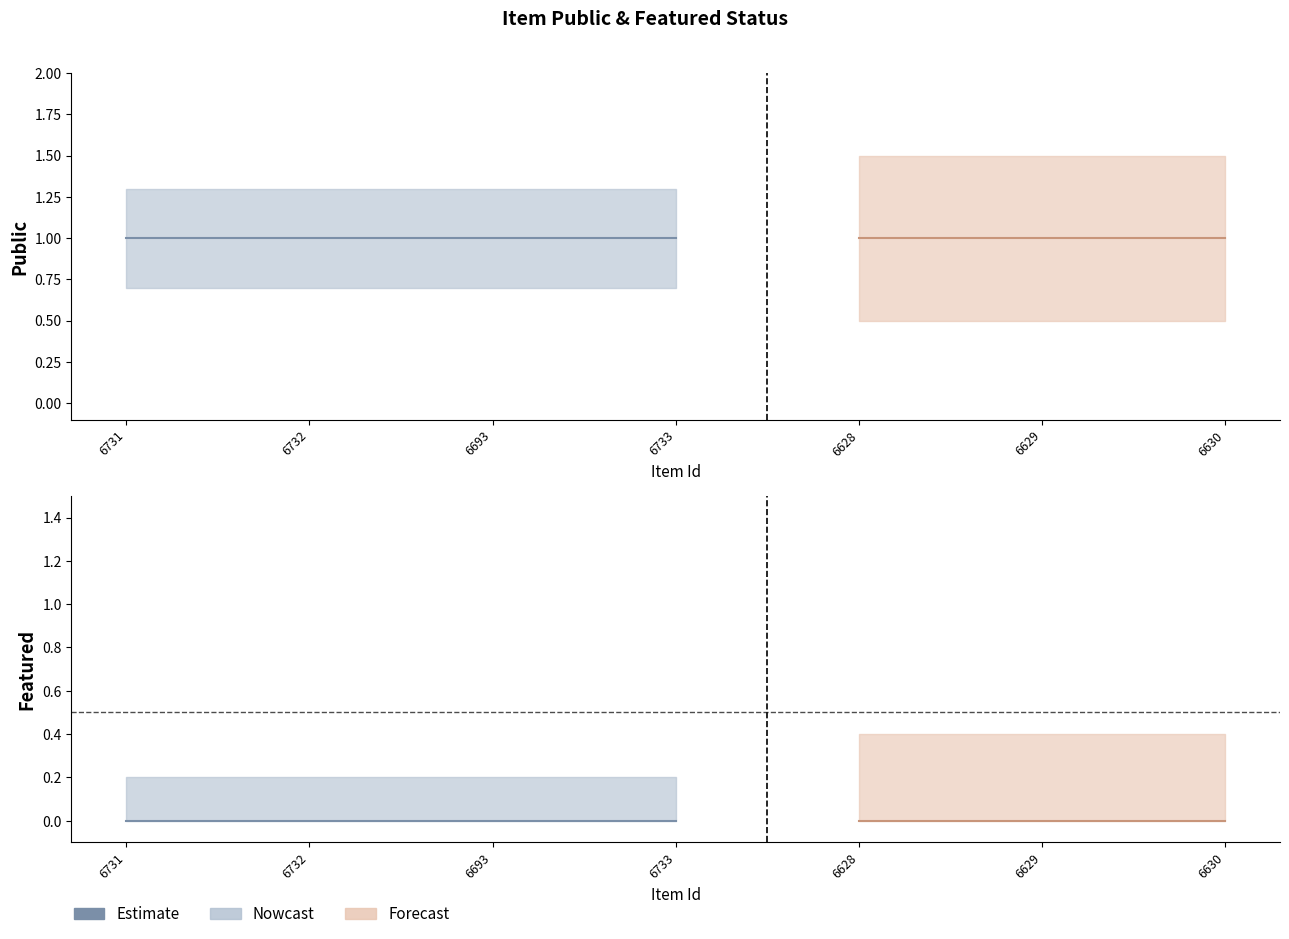

List the series in order of their overall mean, lowest first.

featured, public